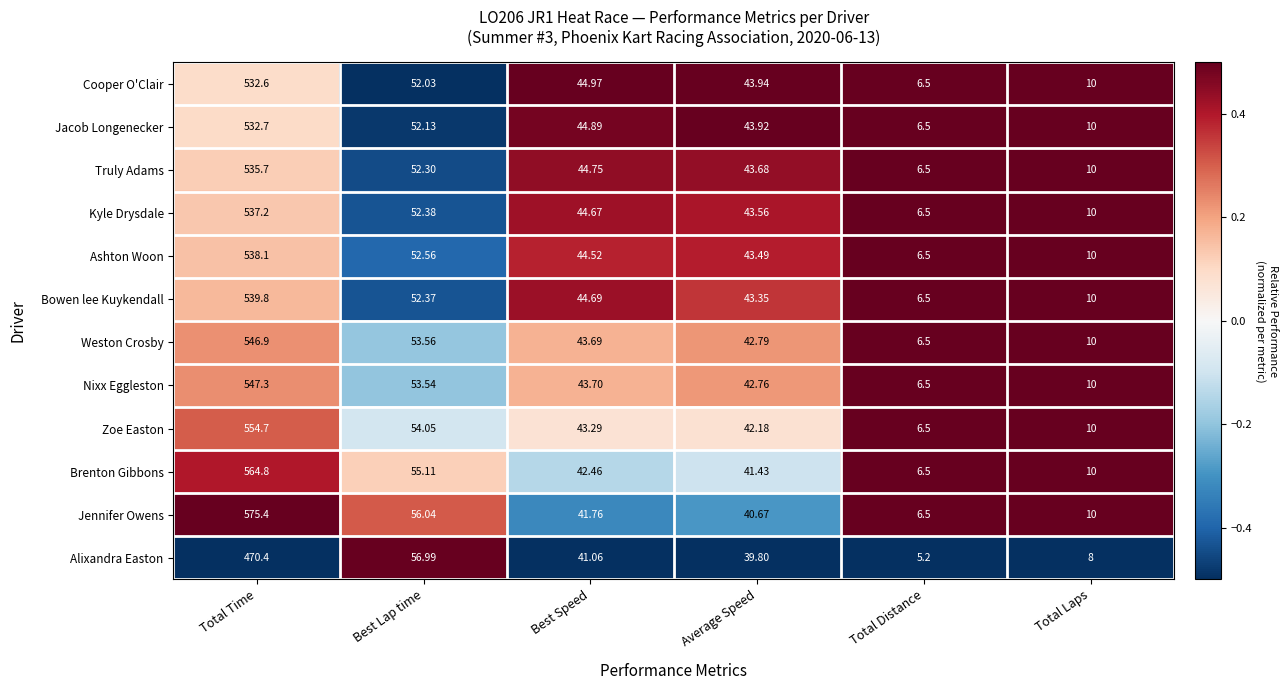

At which label does Jennifer Owens first exceed 41?

Total Time